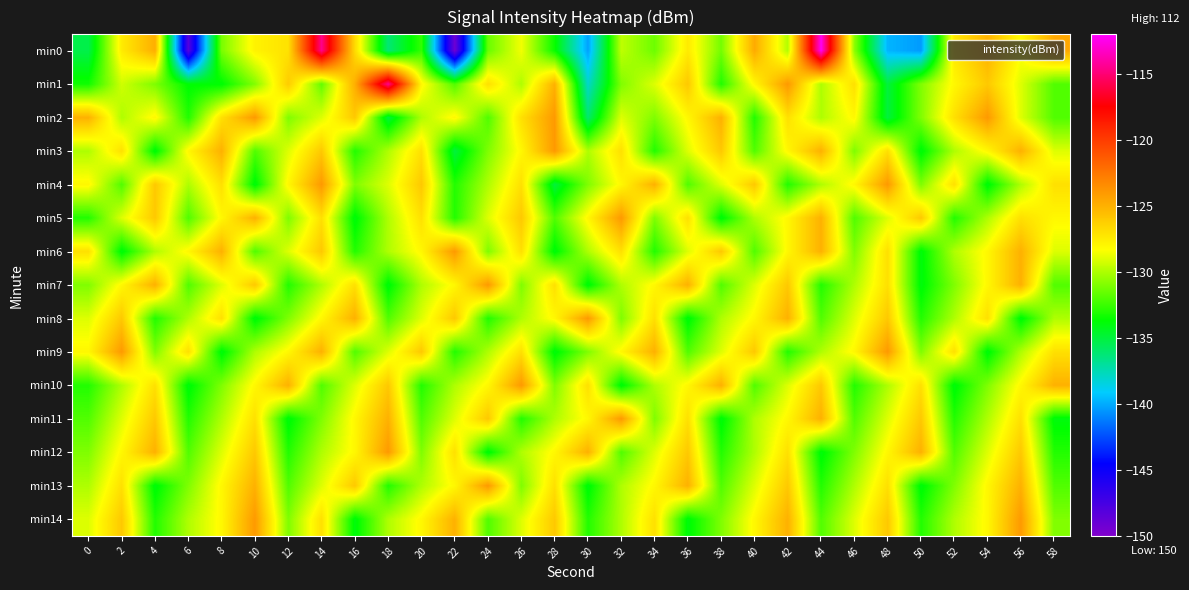

At which category is the sum across all series the highest?

14